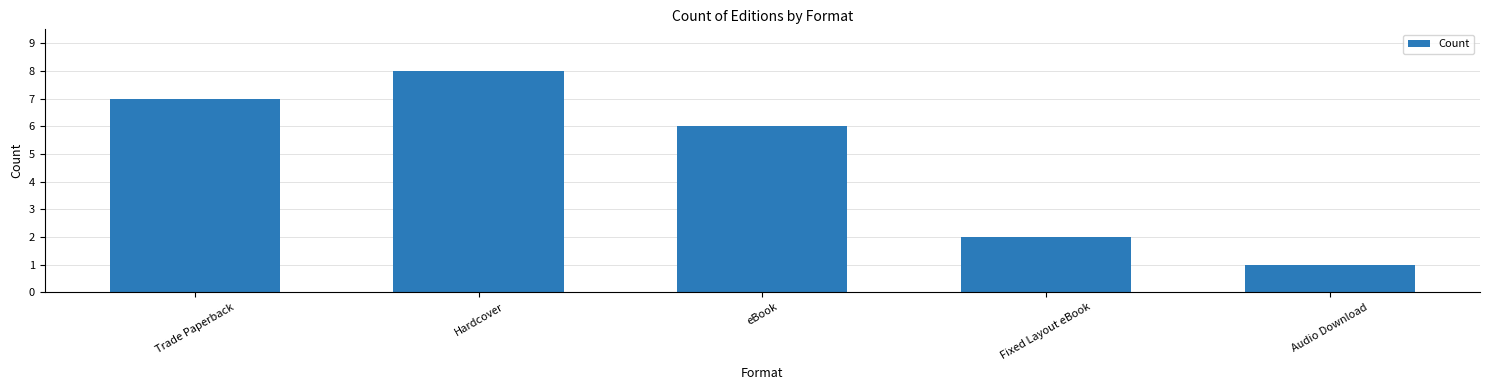

True or false: the data shows 4 at eBook.

False